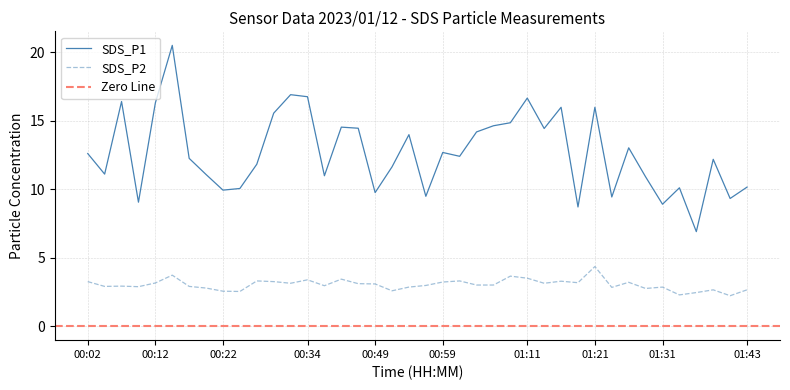

What is the value of the SDS_P1 point at the 8th from the left?

11.1